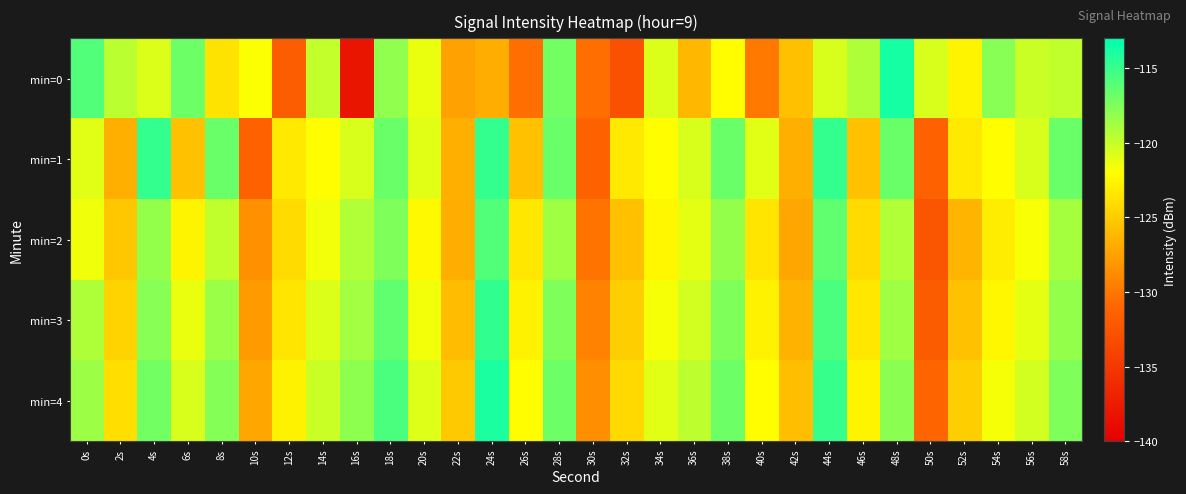

Reading left to right, extract all data points from this chart.

min=0: 0s=-115.9	2s=-119.6	4s=-120.7	6s=-116.8	8s=-123.6	10s=-121.9	12s=-131.7	14s=-119.9	16s=-138.0	18s=-118.1	20s=-121.2	22s=-127.5	24s=-126.7	26s=-130.4	28s=-117.1	30s=-130.5	32s=-132.7	34s=-120.8	36s=-126.3	38s=-122.1	40s=-129.9	42s=-125.7	44s=-120.6	46s=-119.2	48s=-113.8	50s=-120.6	52s=-122.6	54s=-117.8	56s=-120.1	58s=-119.8
min=1: 0s=-120.9	2s=-126.6	4s=-114.9	6s=-125.6	8s=-116.7	10s=-131.4	12s=-123.3	14s=-122.1	16s=-120.6	18s=-116.8	20s=-120.9	22s=-126.6	24s=-114.9	26s=-125.6	28s=-116.7	30s=-131.4	32s=-123.3	34s=-122.1	36s=-120.6	38s=-116.8	40s=-120.9	42s=-126.6	44s=-114.9	46s=-125.6	48s=-116.7	50s=-131.4	52s=-123.3	54s=-122.1	56s=-120.6	58s=-116.8
min=2: 0s=-121.5	2s=-125.3	4s=-118.2	6s=-122.7	8s=-119.8	10s=-128.4	12s=-124.1	14s=-121.6	16s=-119.3	18s=-117.5	20s=-122.3	22s=-126.8	24s=-115.9	26s=-123.4	28s=-118.6	30s=-130.1	32s=-125.7	34s=-122.4	36s=-121.1	38s=-118.2	40s=-123.5	42s=-127.2	44s=-116.4	46s=-124.1	48s=-119.3	50s=-132.5	52s=-126.3	54s=-123.1	56s=-121.8	58s=-118.9
min=3: 0s=-119.2	2s=-124.6	4s=-117.8	6s=-121.3	8s=-118.4	10s=-127.9	12s=-123.5	14s=-120.8	16s=-118.7	18s=-116.4	20s=-121.6	22s=-125.9	24s=-114.7	26s=-122.8	28s=-117.5	30s=-129.3	32s=-124.9	34s=-121.7	36s=-120.4	38s=-117.5	40s=-122.8	42s=-126.5	44s=-115.7	46s=-123.4	48s=-118.6	50s=-131.8	52s=-125.6	54s=-122.4	56s=-121.1	58s=-118.2
min=4: 0s=-118.5	2s=-123.9	4s=-117.1	6s=-120.6	8s=-117.7	10s=-127.2	12s=-122.8	14s=-120.1	16s=-118.0	18s=-115.7	20s=-120.9	22s=-125.2	24s=-114.0	26s=-122.1	28s=-116.8	30s=-128.6	32s=-124.2	34s=-121.0	36s=-119.7	38s=-116.8	40s=-122.1	42s=-125.8	44s=-115.0	46s=-122.7	48s=-117.9	50s=-131.1	52s=-124.9	54s=-121.7	56s=-120.4	58s=-117.5